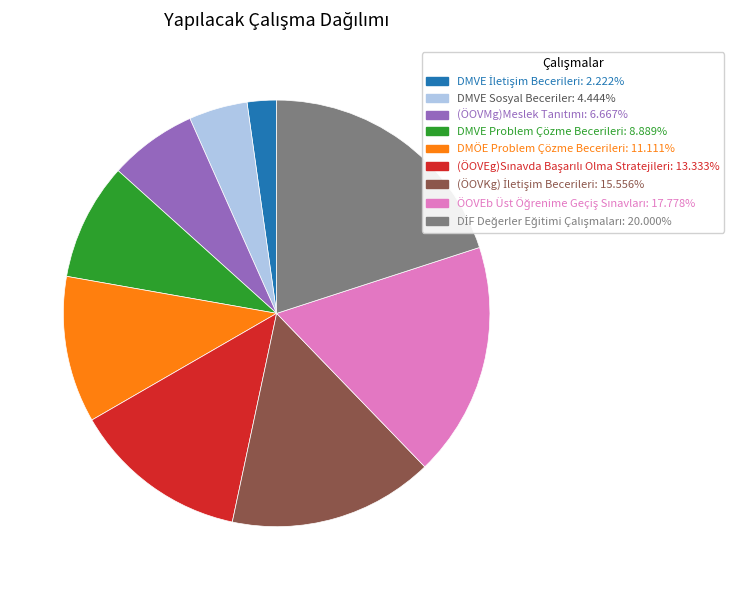

Count the number of slices in the pie.

9